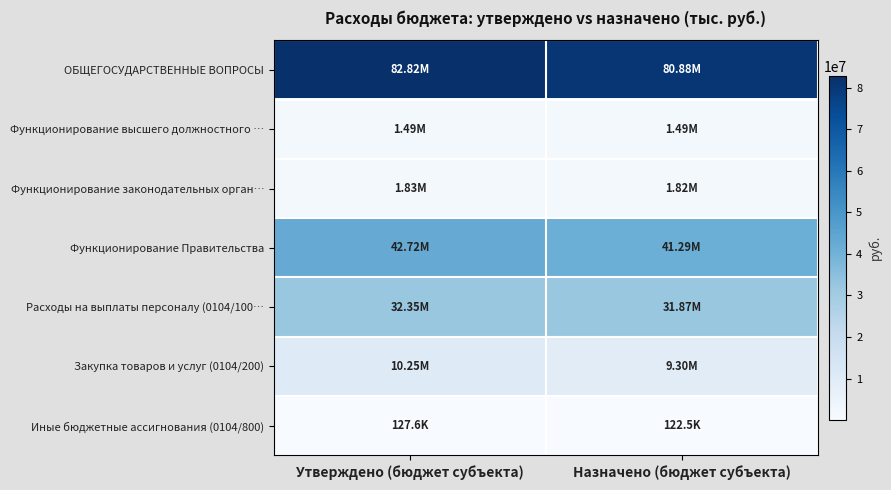

At how many categories does at least one series exceed 74208624?

2